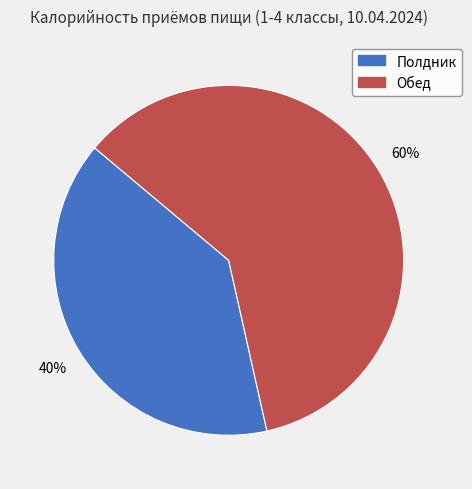

Do Обед and Полдник together represent more than half of the pie?

Yes